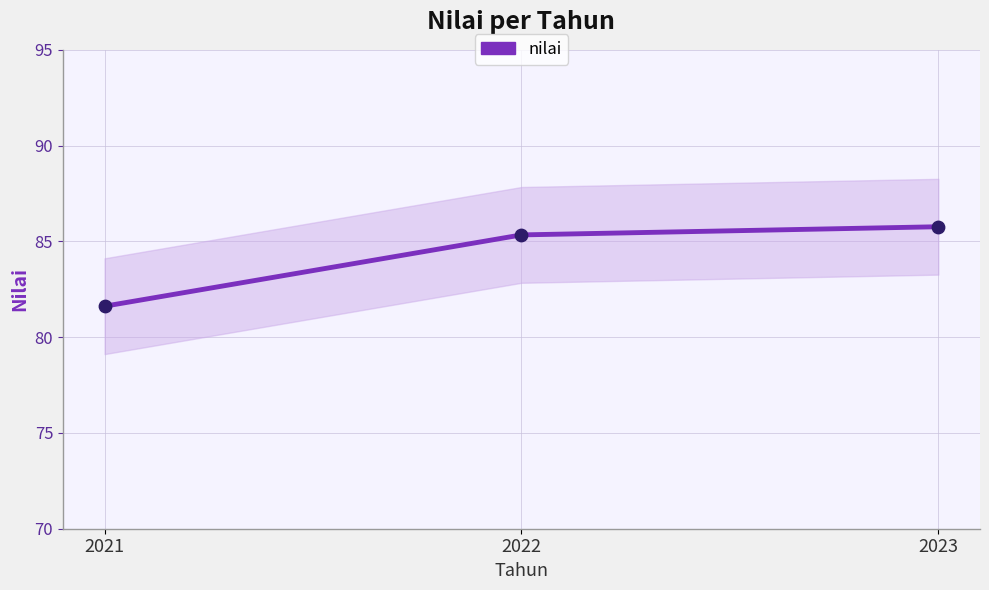

What is the ratio of the value at 2021 to the value at 2022?

1.0